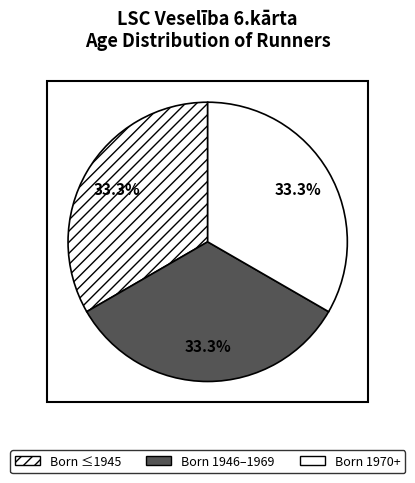

Count the number of slices in the pie.

3